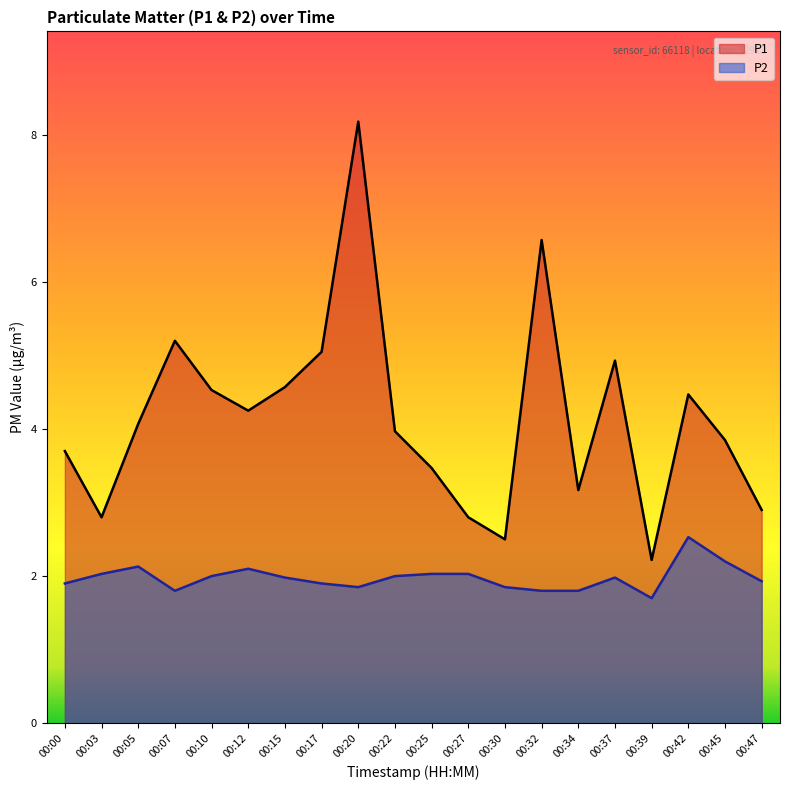

The P1 series shows 3.9 at 00:45. True or false?

True